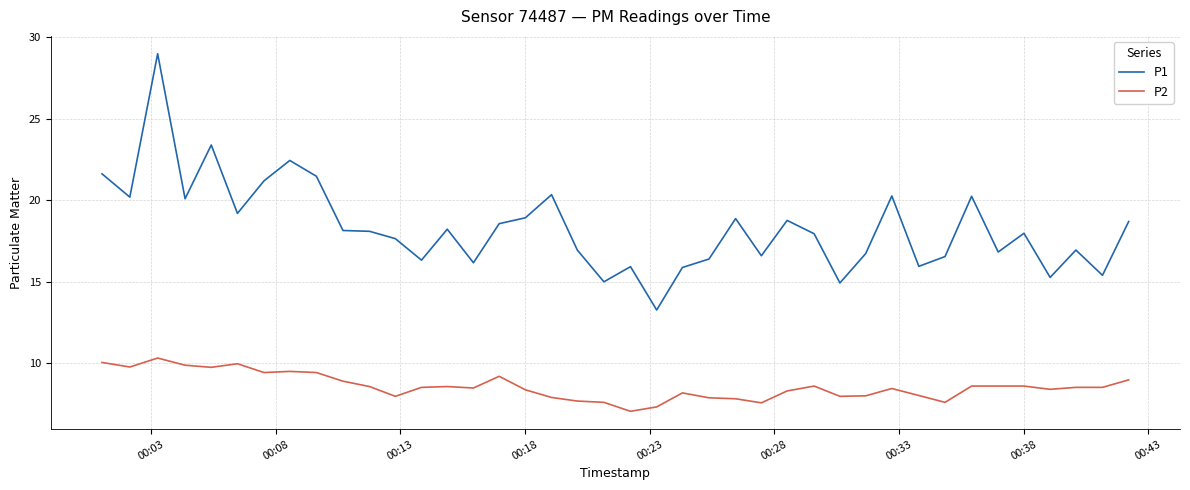

Which series has the largest range (max minus min)?

P1